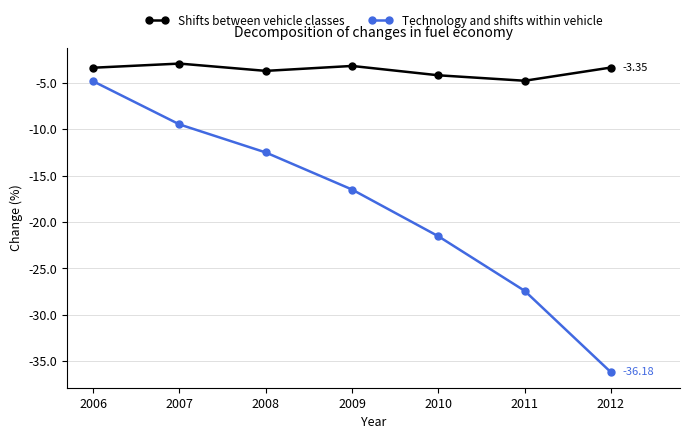

Rank the series at 2008 from highest to lowest value.

Shifts between vehicle classes, Technology and shifts within vehicle